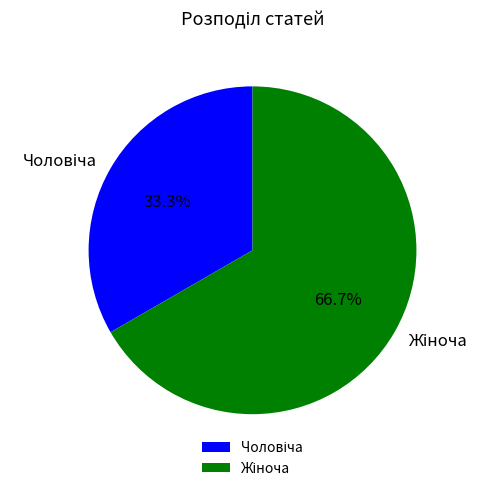

Does any single category account for the majority?

Yes